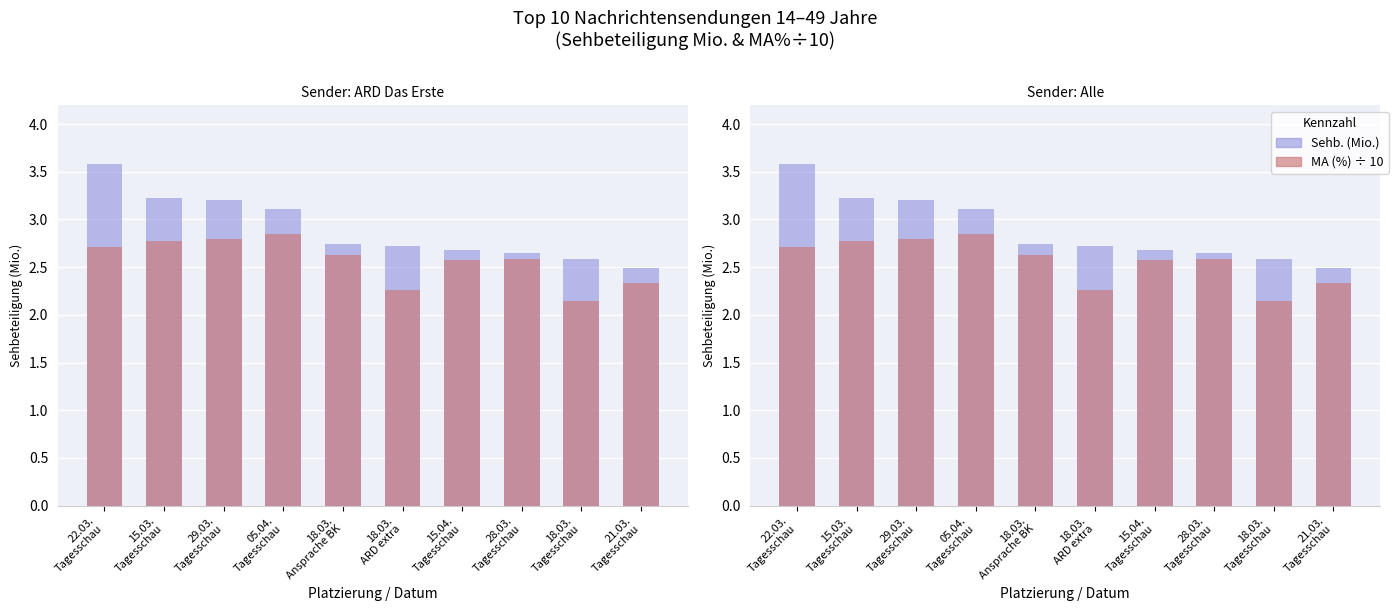

What is the minimum value for MA (%) ÷ 10?

2.1